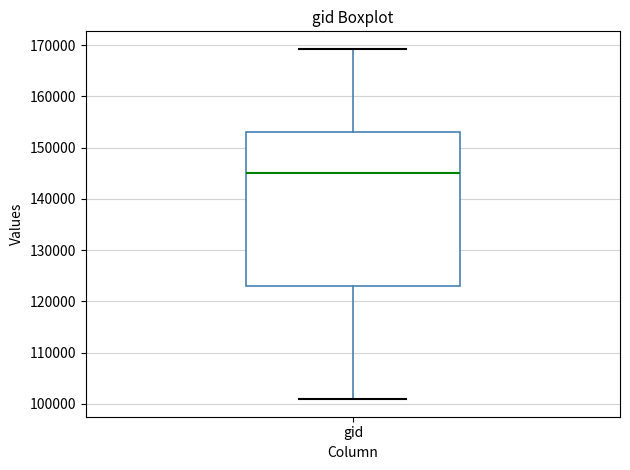

Where is the upper edge of the box for gid on the y-axis? The values are not printed on the chart, so give them approximately, as read against the axis.

153000